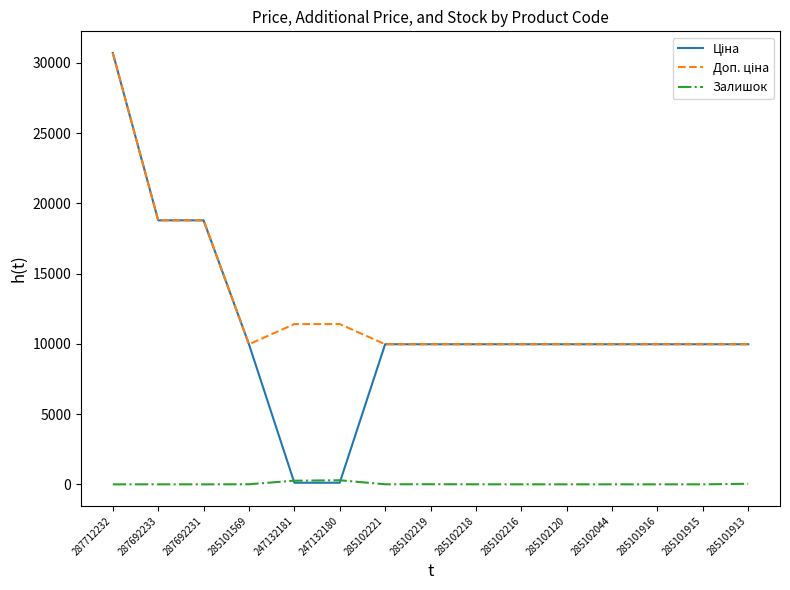

What is the greatest value displayed?

30717.1